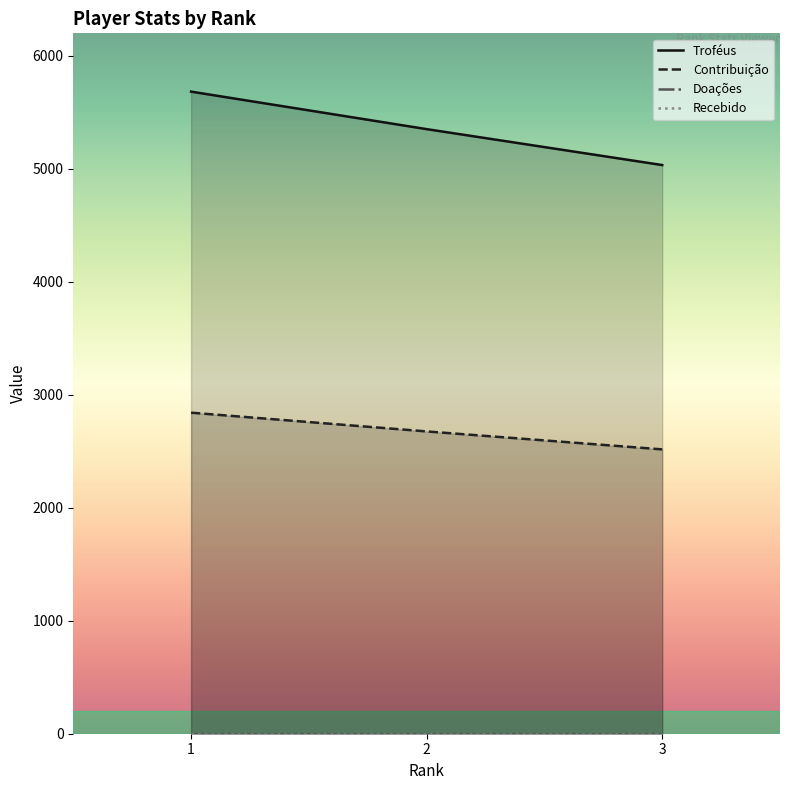

Between 2 and 3, which series saw the biggest shift?

Troféus